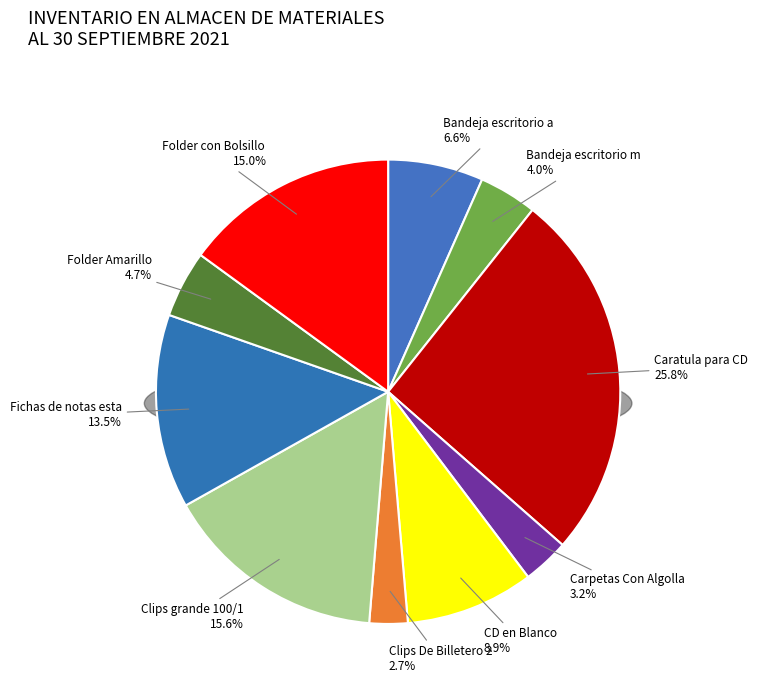

Is it true that Carpetas Con Algolla No. 1 is 3% of the pie?

True